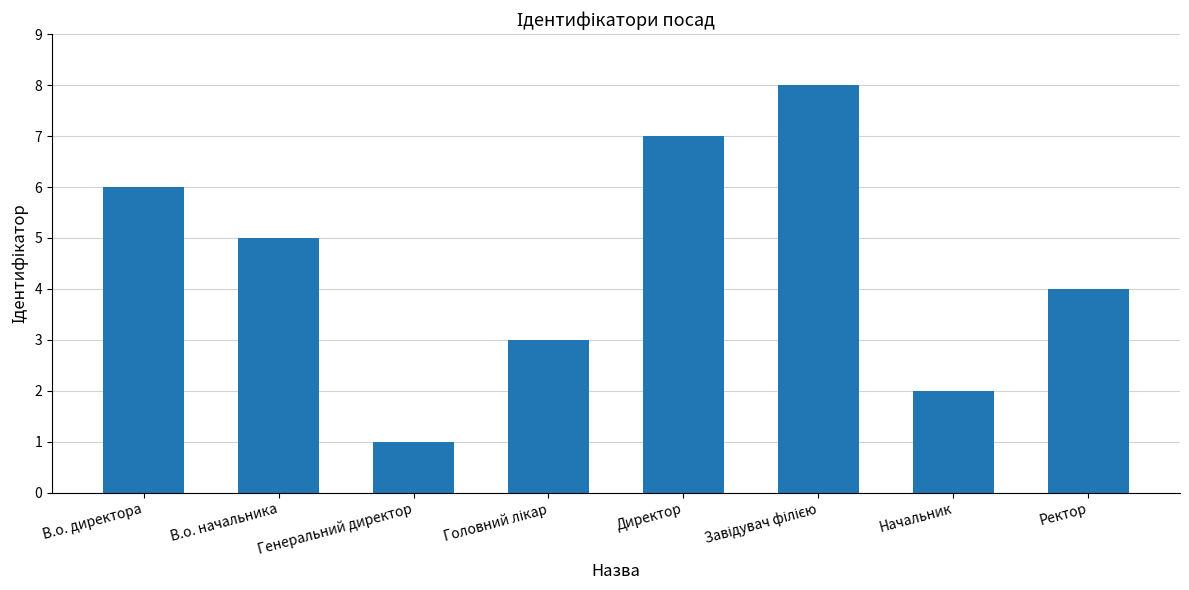

Between Генеральний директор and В.о. директора, which is larger?

В.о. директора